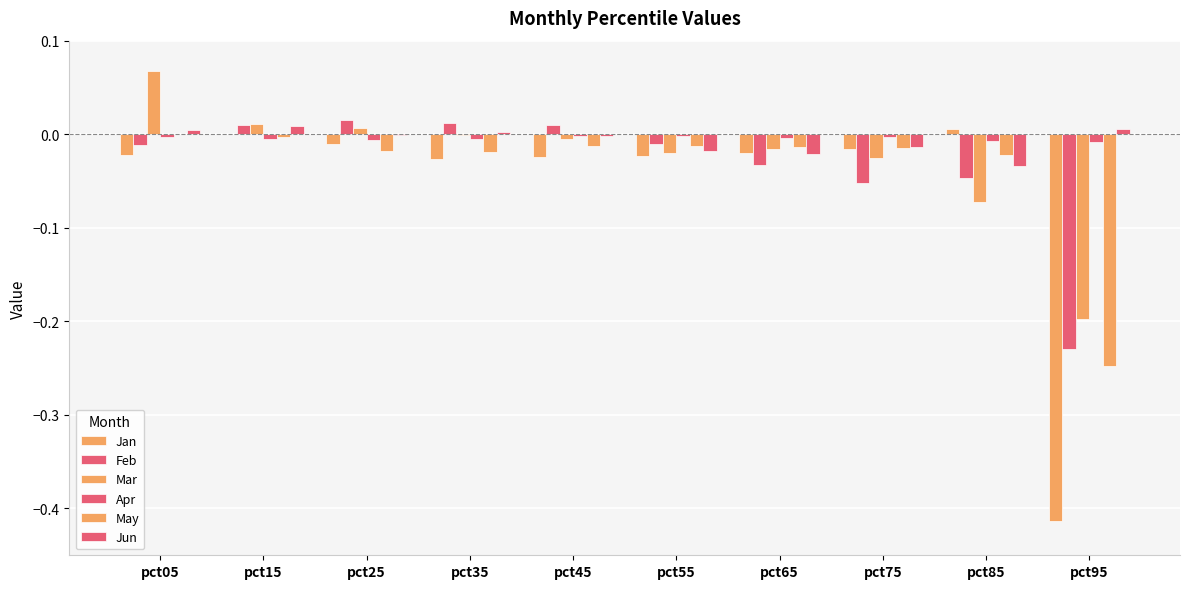

How many categories are shown in the chart?

10